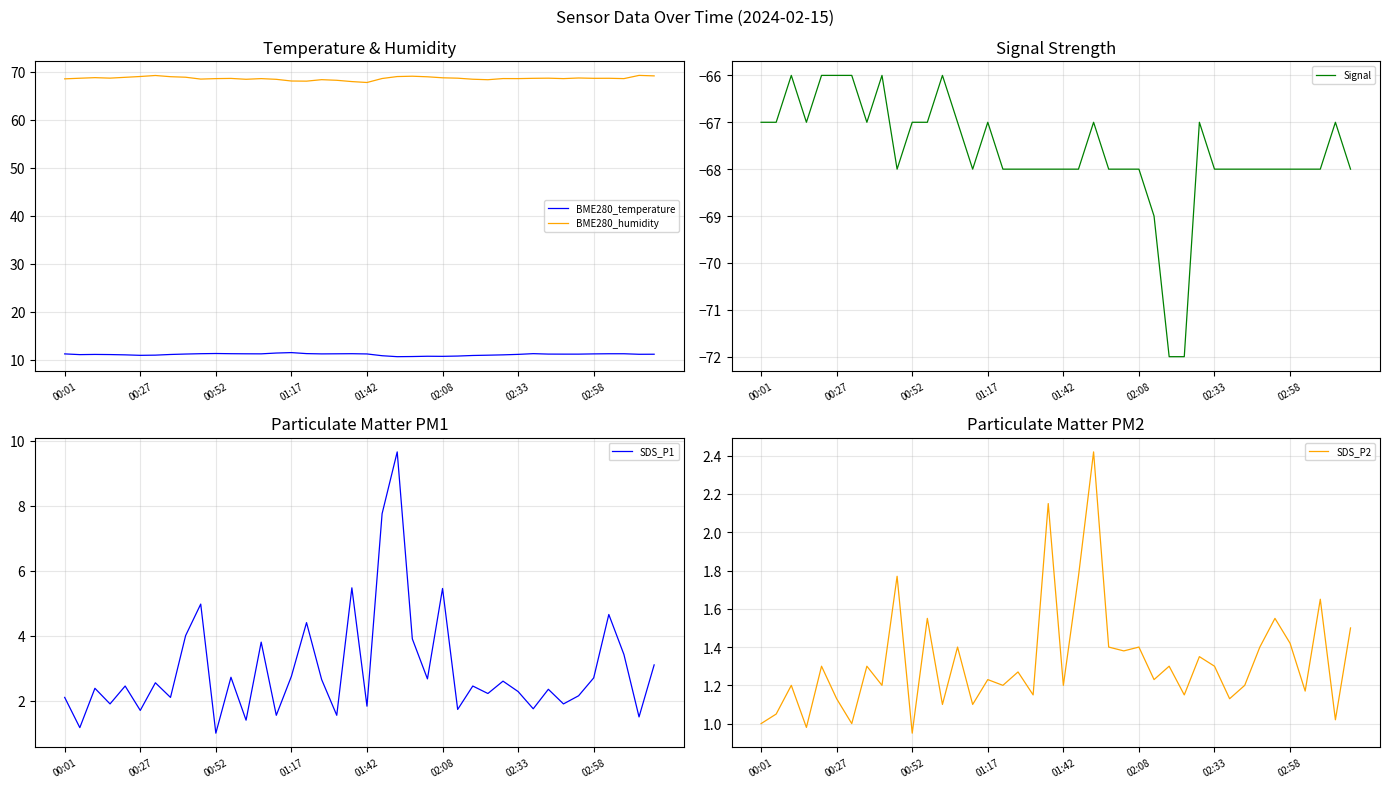

What is the highest value of the BME280_temperature series?

11.5